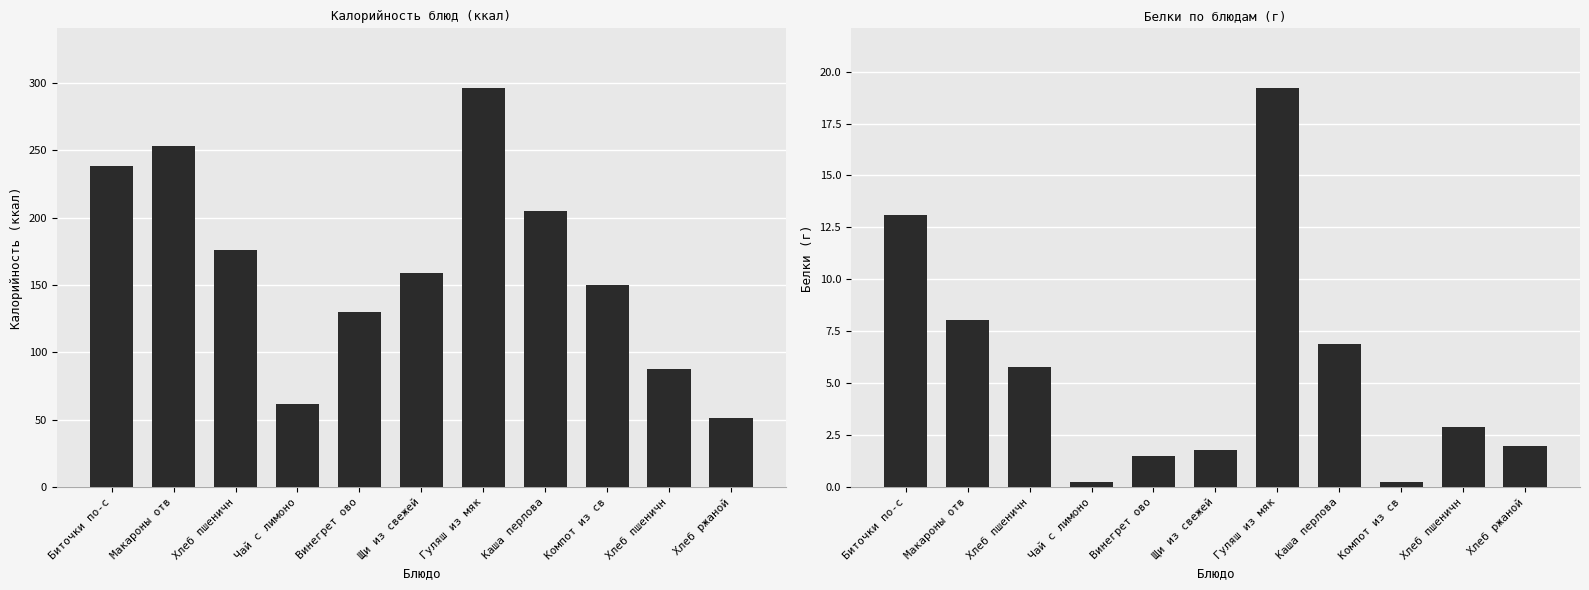

Where is Белки nearest to the value 9?

Макароны отв